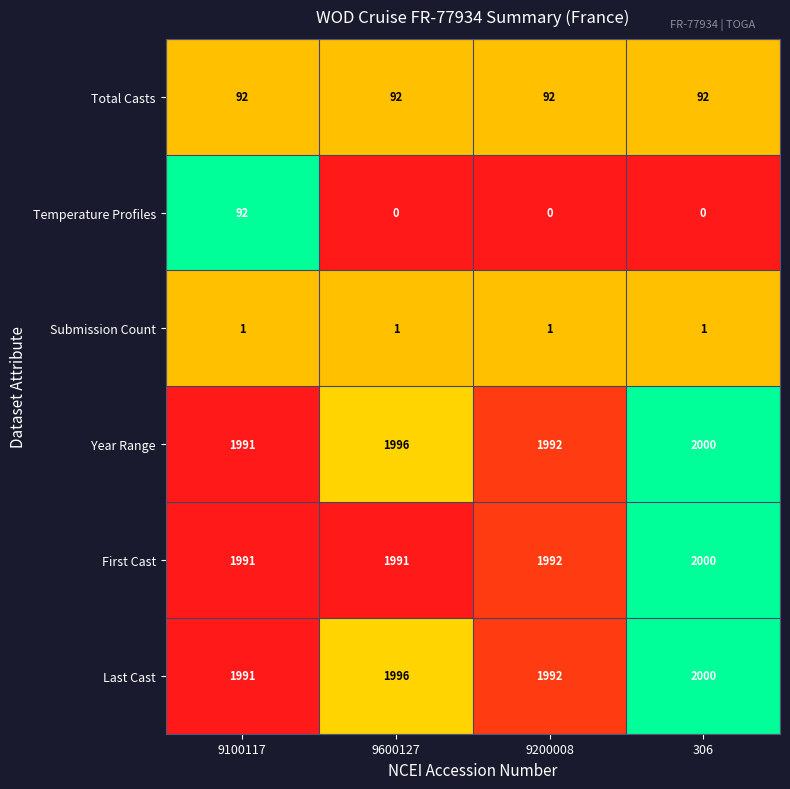

What is the highest value of the Year Range series?

2000